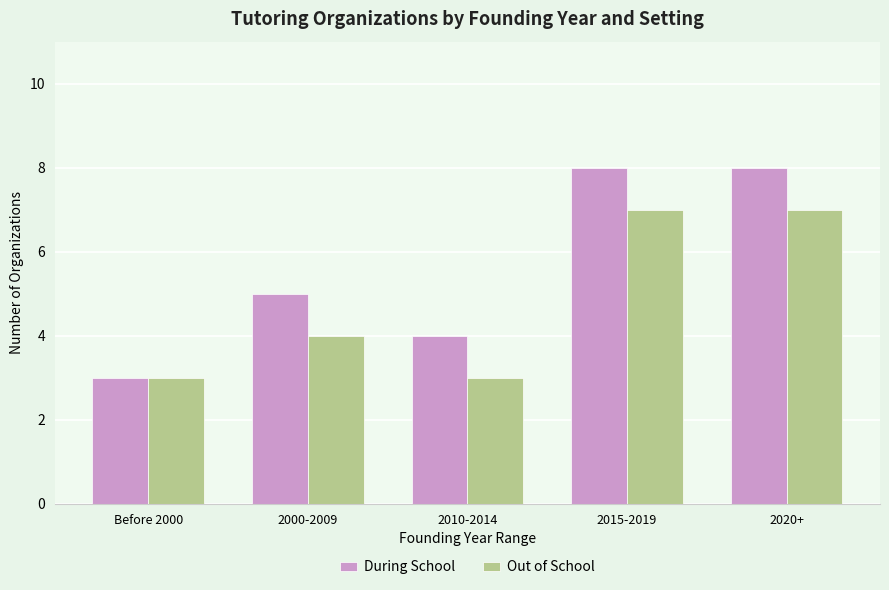

What is the average value of the Out of School series?

5